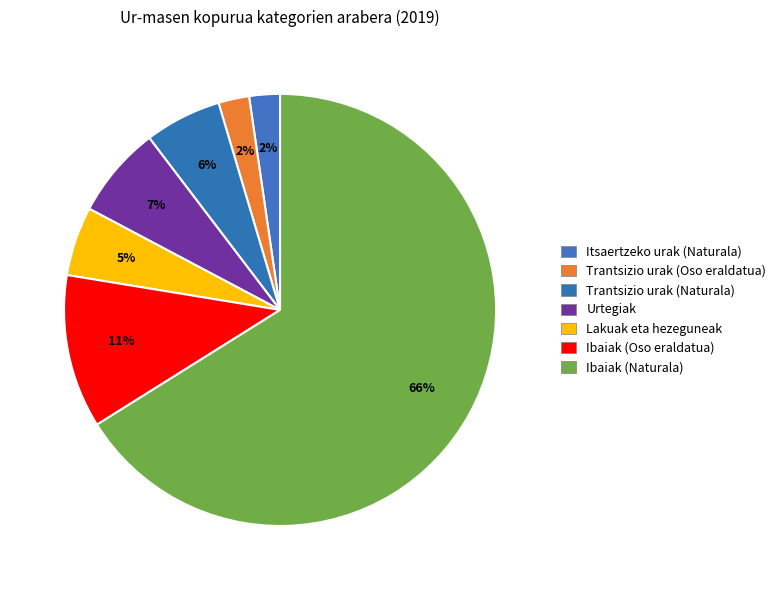

Which category accounts for the majority?

Ibaiak (Naturala)